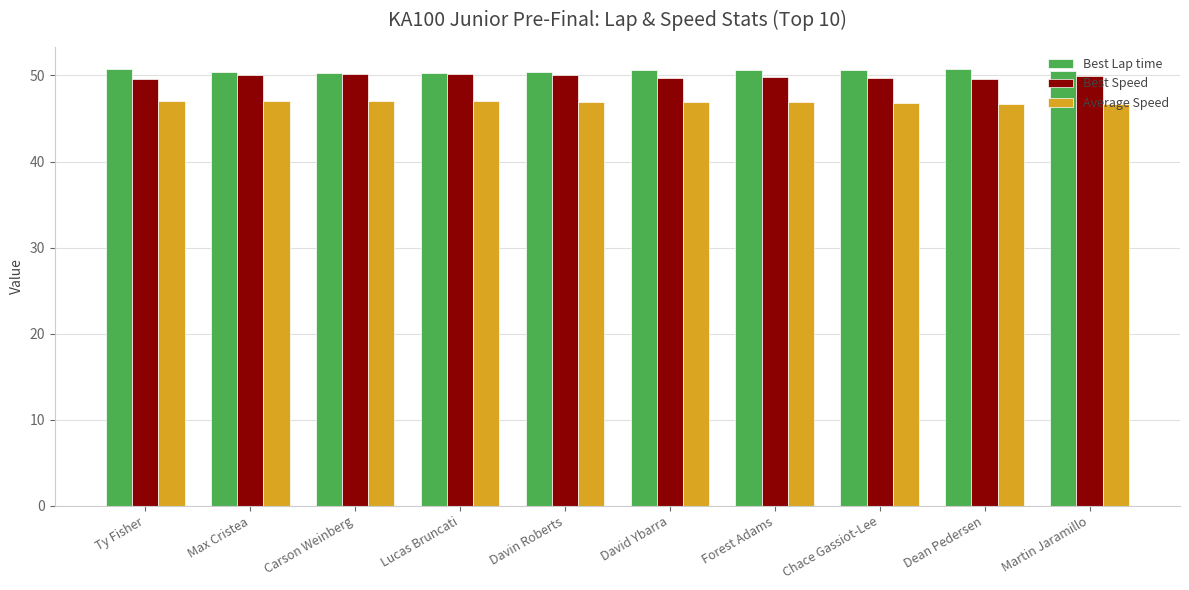

What is the spread (max minus min) of values at Dean Pedersen?

4.1